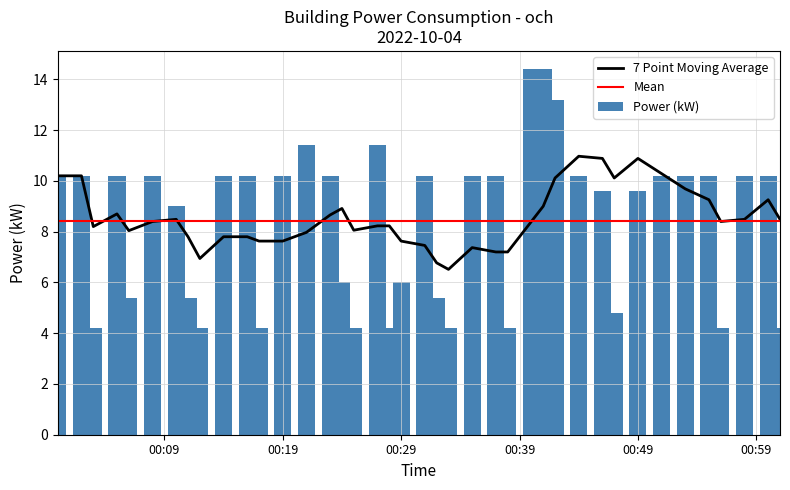

What is the greatest value displayed?

14.4